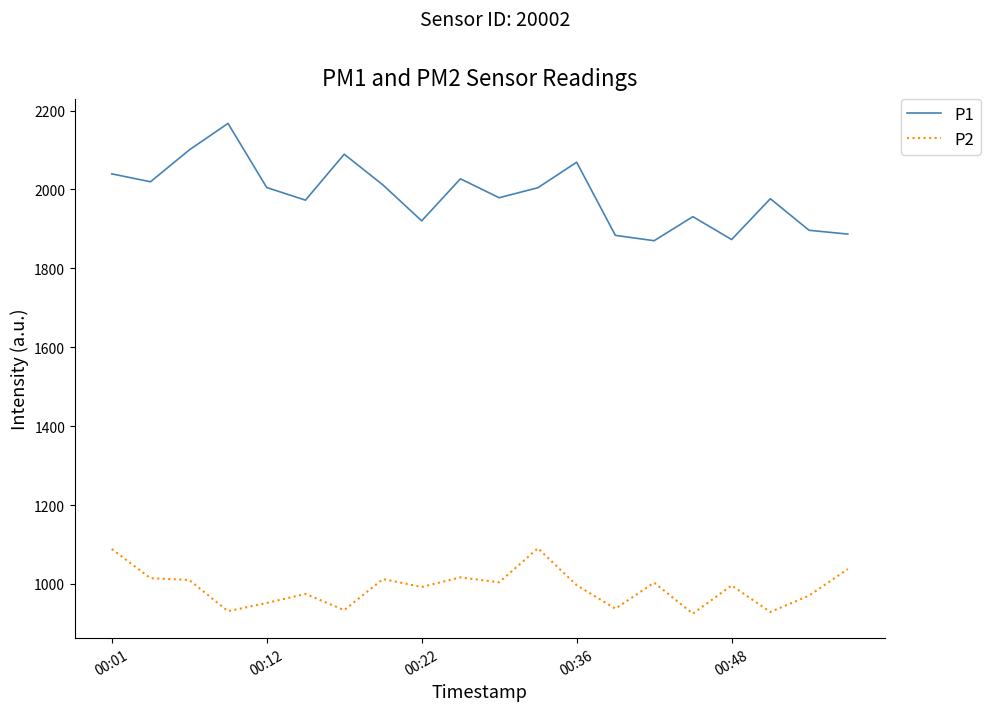

Is this an area chart (filled region under the line)?

No